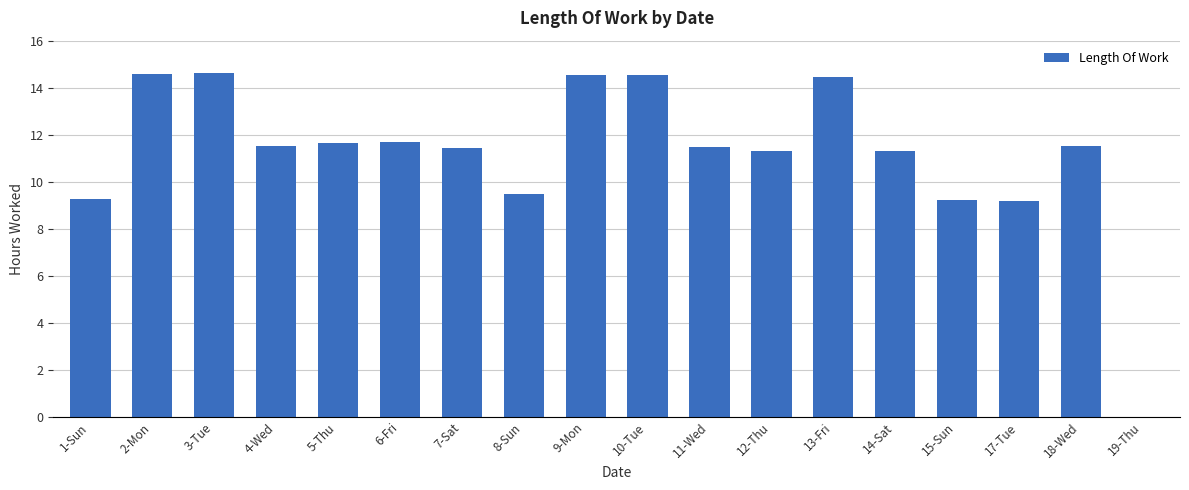

Does the chart contain stacked bars?

No